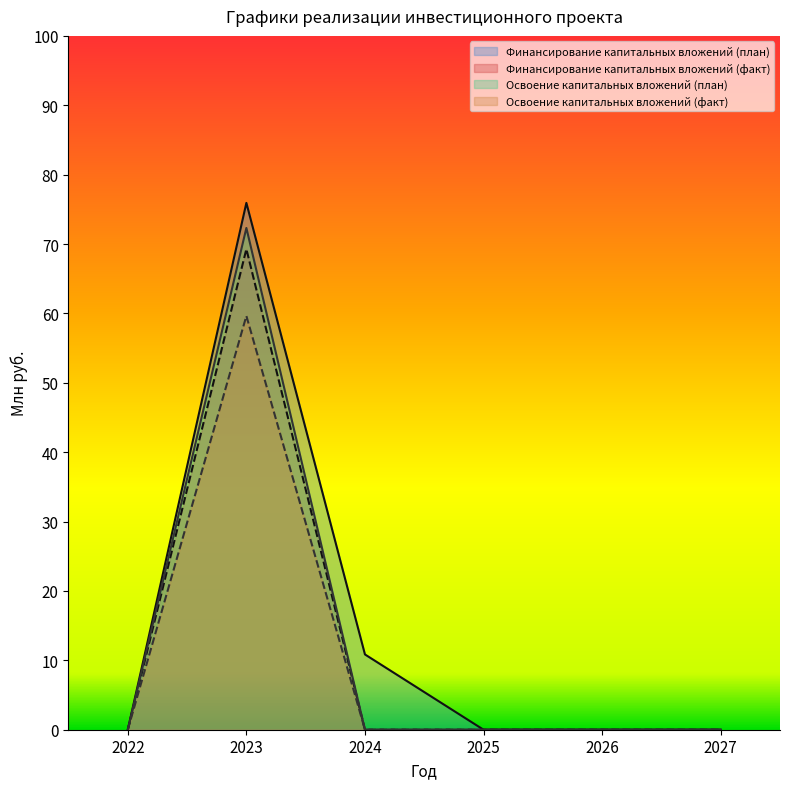

What are all the series names shown in the legend?

Финансирование капитальных вложений (план), Финансирование капитальных вложений (факт), Освоение капитальных вложений (план), Освоение капитальных вложений (факт)